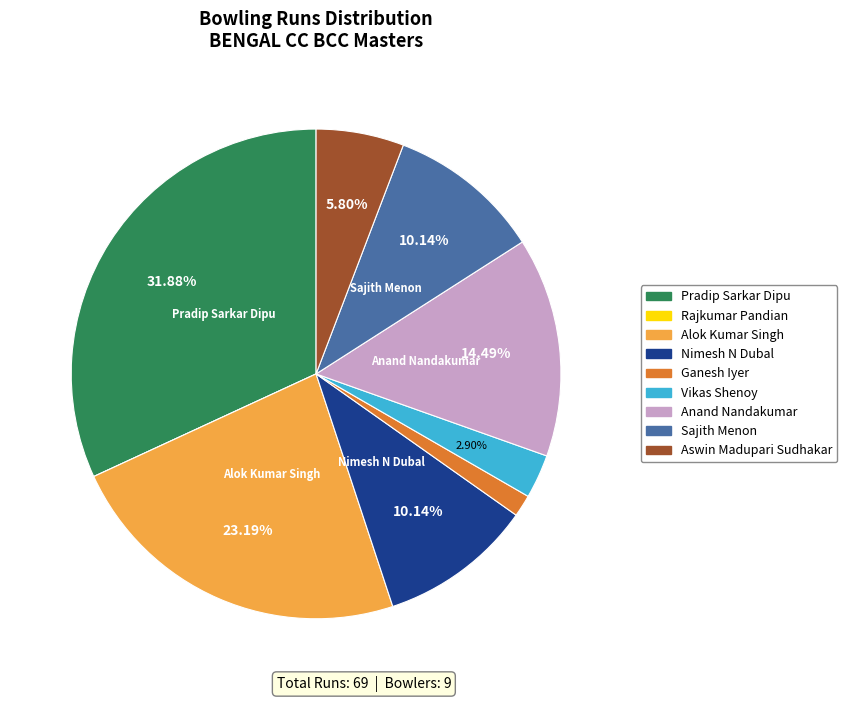

Combined, do Alok Kumar Singh and Anand Nandakumar account for over 50%?

No